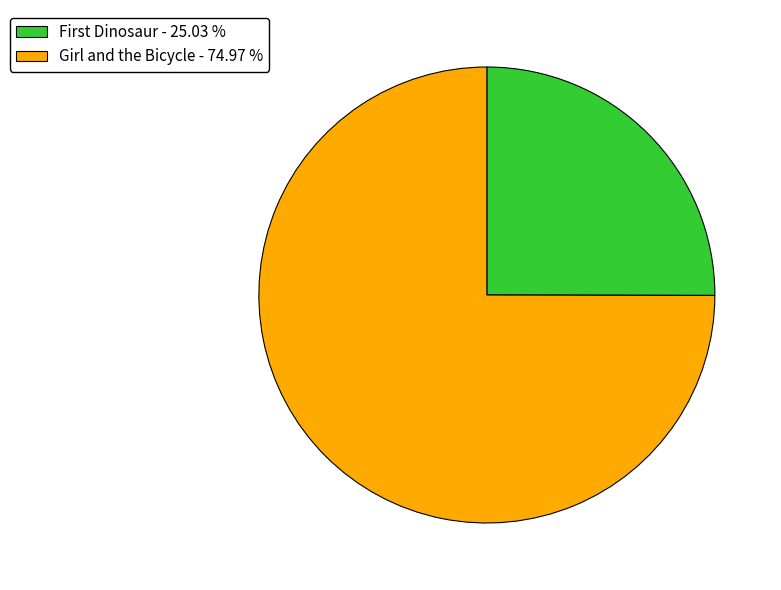

Is there a majority slice in this chart?

Yes